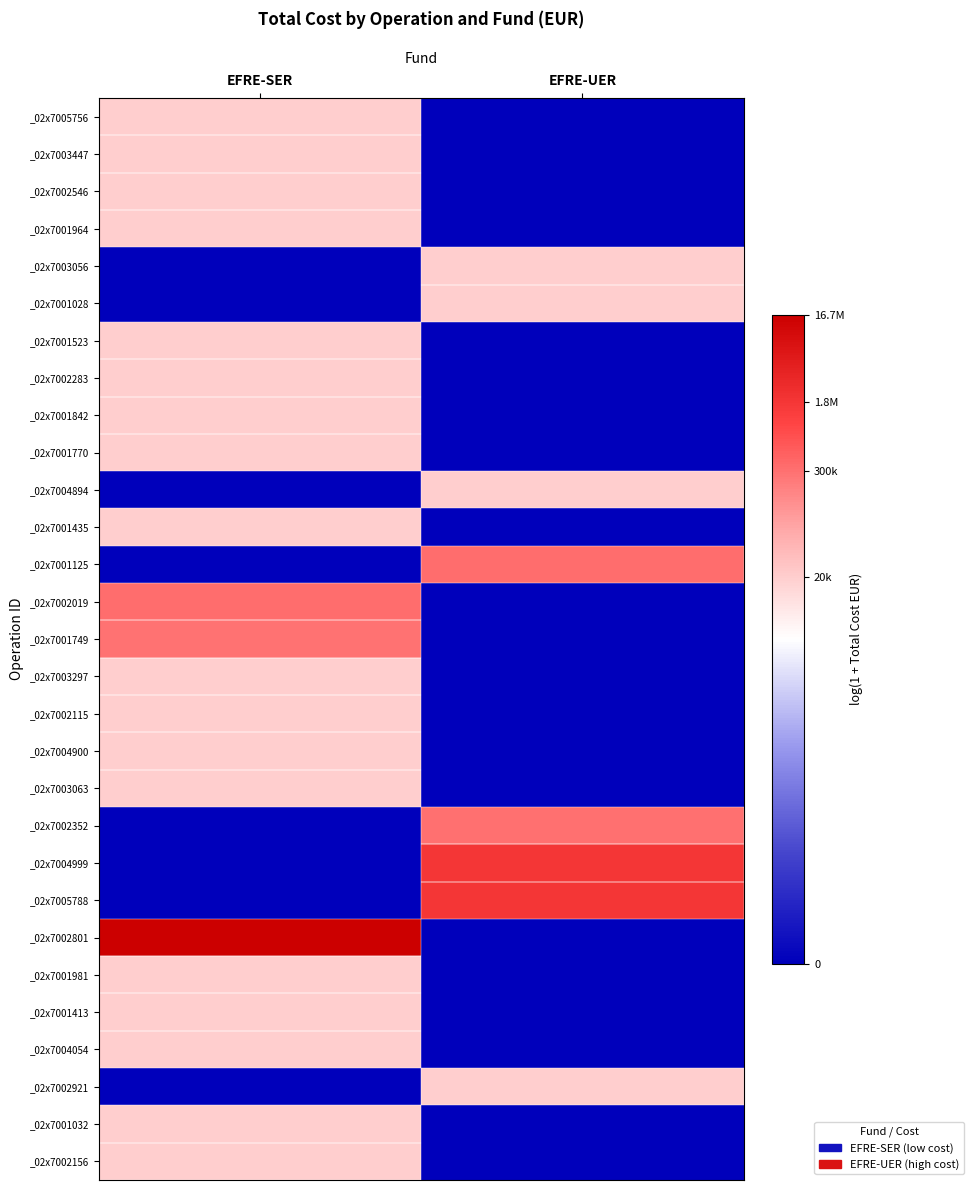

Reading right to left, what are all the values shown in this chart?

_02x7005756: EFRE-UER=0.0	EFRE-SER=9.9
_02x7003447: EFRE-UER=0.0	EFRE-SER=9.9
_02x7002546: EFRE-UER=0.0	EFRE-SER=9.9
_02x7001964: EFRE-UER=0.0	EFRE-SER=9.9
_02x7003056: EFRE-UER=9.9	EFRE-SER=0.0
_02x7001028: EFRE-UER=9.9	EFRE-SER=0.0
_02x7001523: EFRE-UER=0.0	EFRE-SER=9.9
_02x7002283: EFRE-UER=0.0	EFRE-SER=9.9
_02x7001842: EFRE-UER=0.0	EFRE-SER=9.9
_02x7001770: EFRE-UER=0.0	EFRE-SER=9.9
_02x7004894: EFRE-UER=9.9	EFRE-SER=0.0
_02x7001435: EFRE-UER=0.0	EFRE-SER=9.9
_02x7001125: EFRE-UER=12.7	EFRE-SER=0.0
_02x7002019: EFRE-UER=0.0	EFRE-SER=12.7
_02x7001749: EFRE-UER=0.0	EFRE-SER=12.6
_02x7003297: EFRE-UER=0.0	EFRE-SER=9.9
_02x7002115: EFRE-UER=0.0	EFRE-SER=9.9
_02x7004900: EFRE-UER=0.0	EFRE-SER=9.9
_02x7003063: EFRE-UER=0.0	EFRE-SER=9.9
_02x7002352: EFRE-UER=12.6	EFRE-SER=0.0
_02x7004999: EFRE-UER=14.4	EFRE-SER=0.0
_02x7005788: EFRE-UER=14.4	EFRE-SER=0.0
_02x7002801: EFRE-UER=0.0	EFRE-SER=16.6
_02x7001981: EFRE-UER=0.0	EFRE-SER=9.9
_02x7001413: EFRE-UER=0.0	EFRE-SER=9.9
_02x7004054: EFRE-UER=0.0	EFRE-SER=9.9
_02x7002921: EFRE-UER=9.9	EFRE-SER=0.0
_02x7001032: EFRE-UER=0.0	EFRE-SER=9.9
_02x7002156: EFRE-UER=0.0	EFRE-SER=9.9